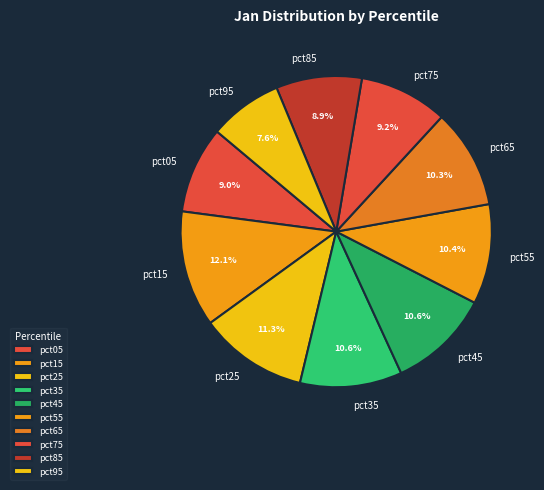

What percentage do pct25 and pct95 together represent?

18.9%